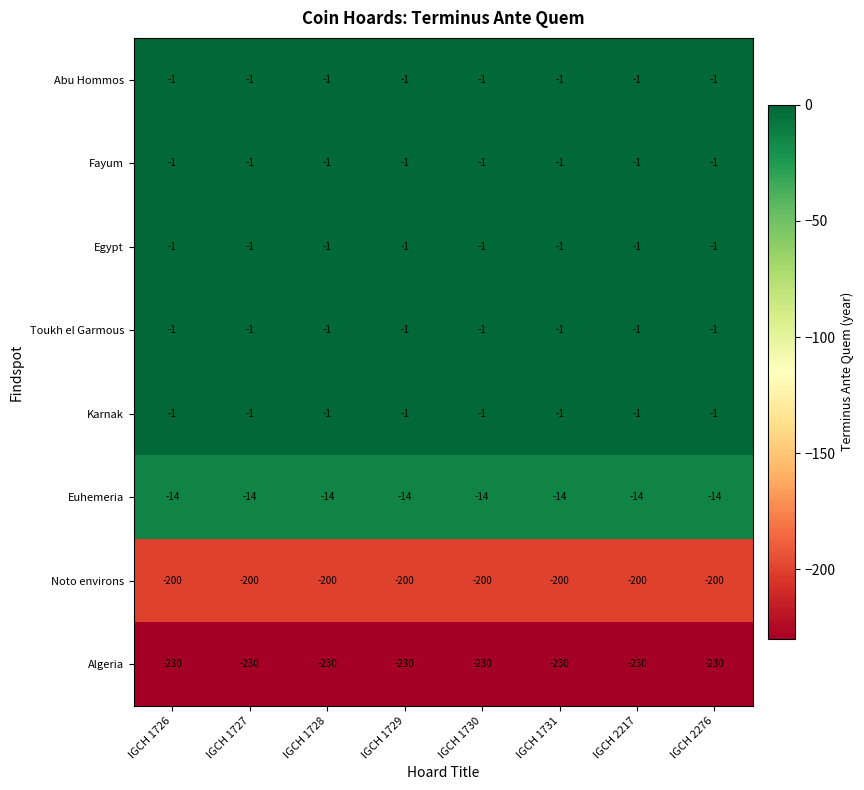

What is the difference between the highest and lowest values at IGCH 2276?

229